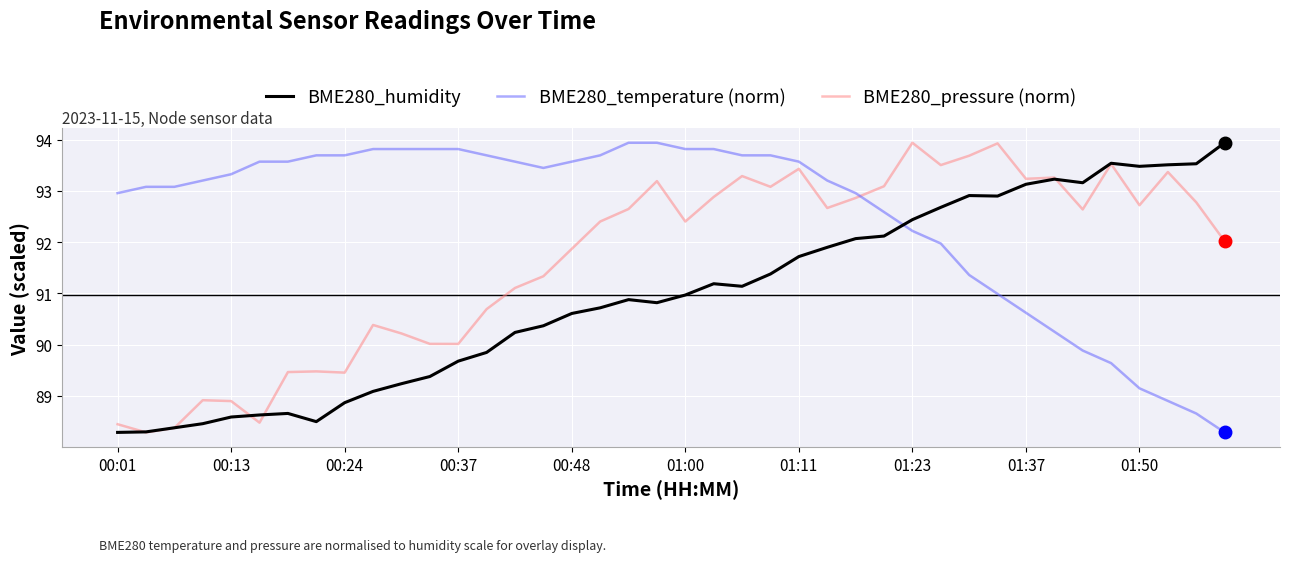

How many lines are shown in the chart?

3